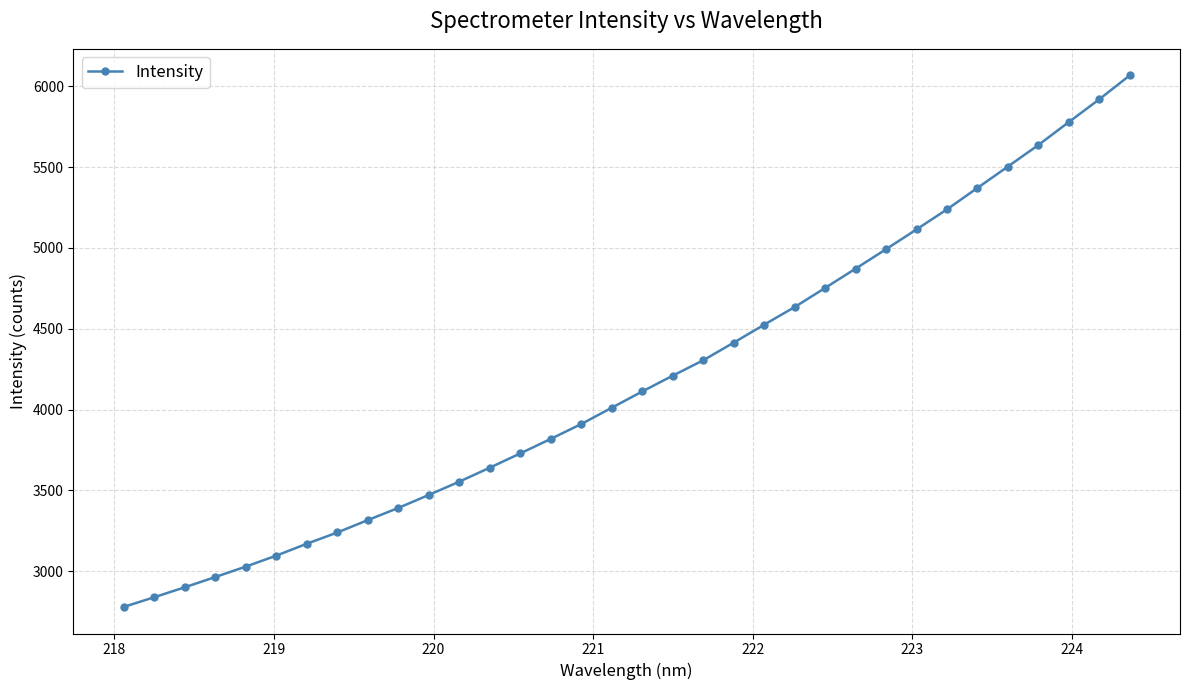

What is the average value?

4185.4